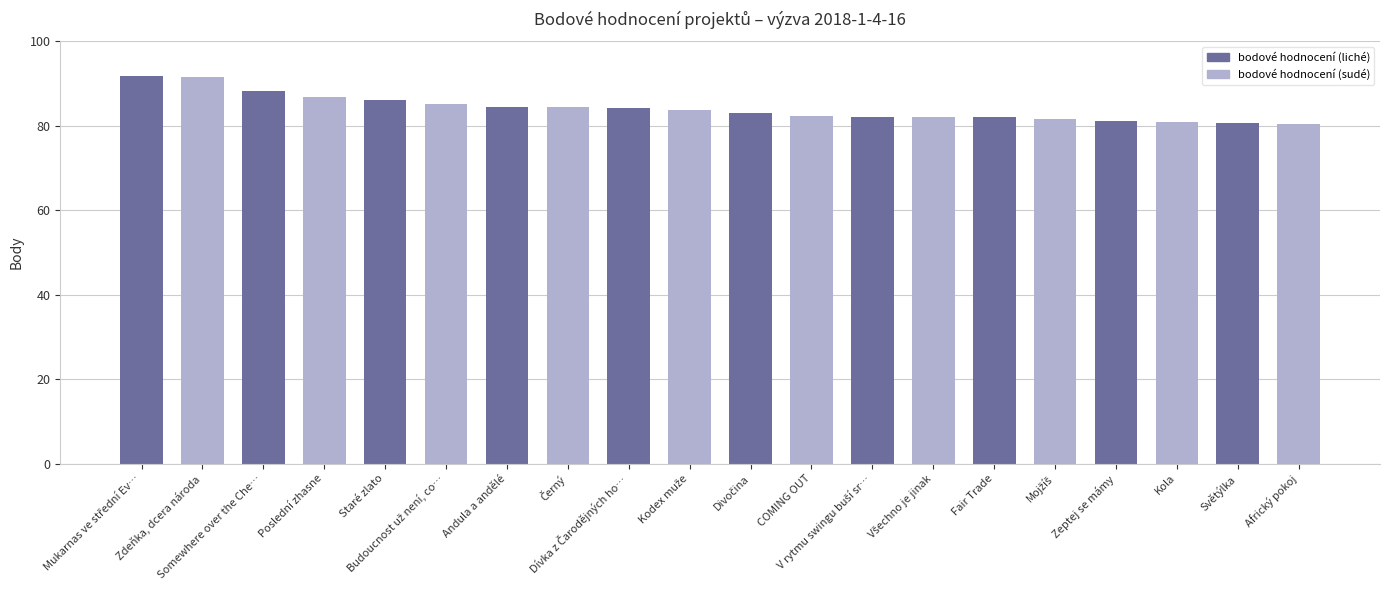

What is the value of the 19th bar from the left?

80.8